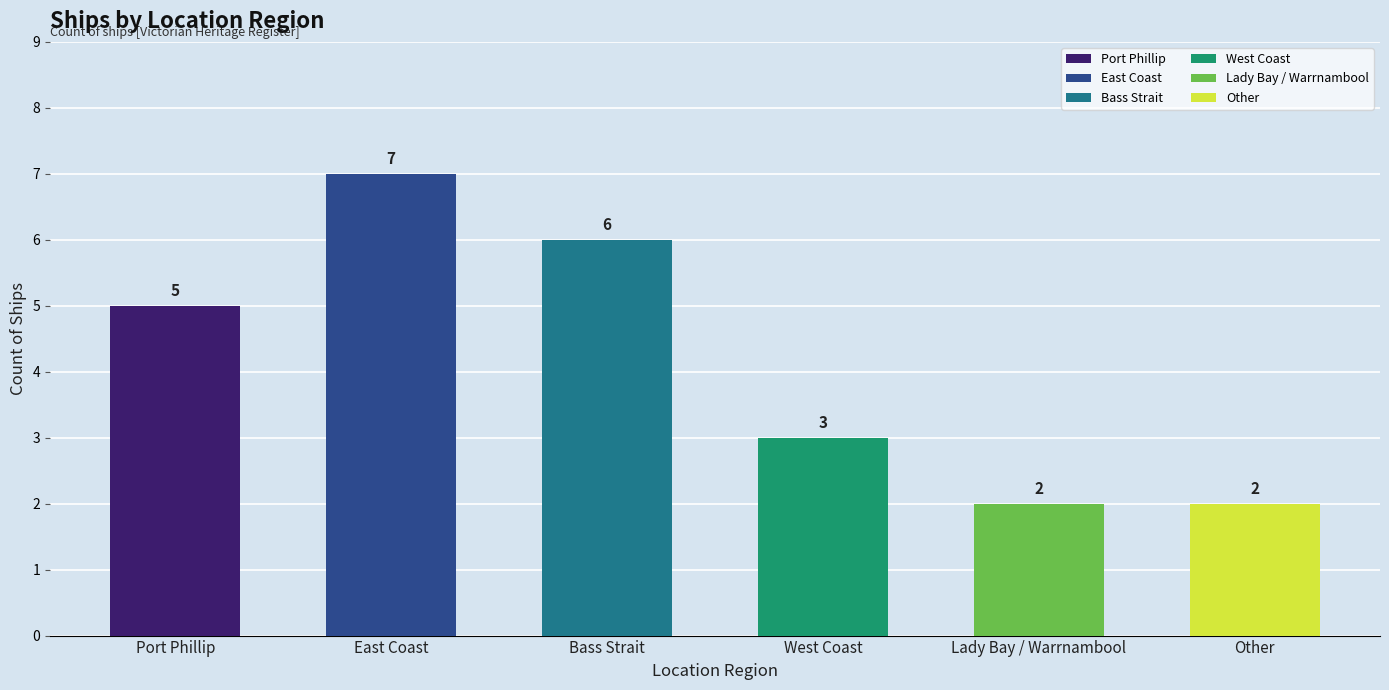

What is the maximum value shown in the chart?

7